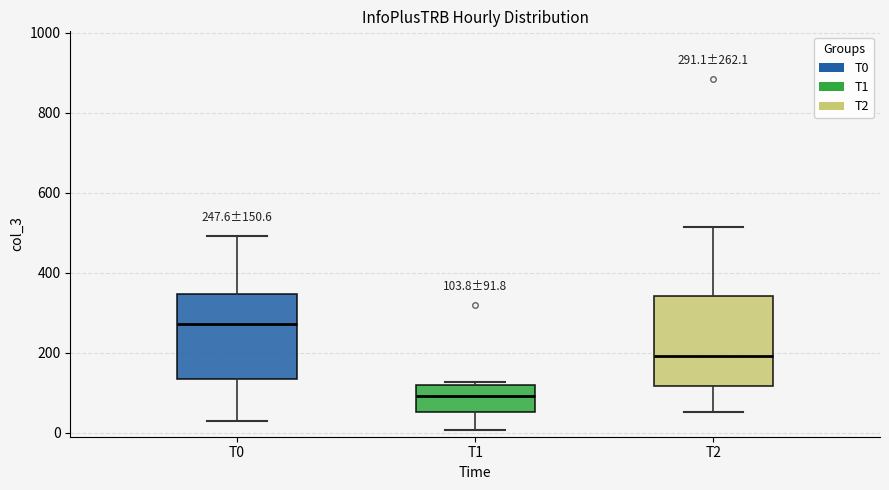

Which box's median line is the highest?

T0